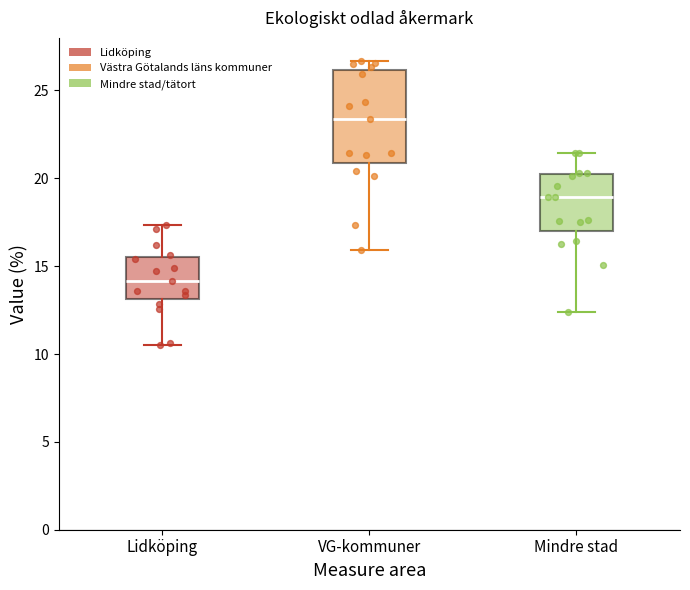

Comparing the boxes themselves (not the whiskers), which one is the tallest?

VG-kommuner